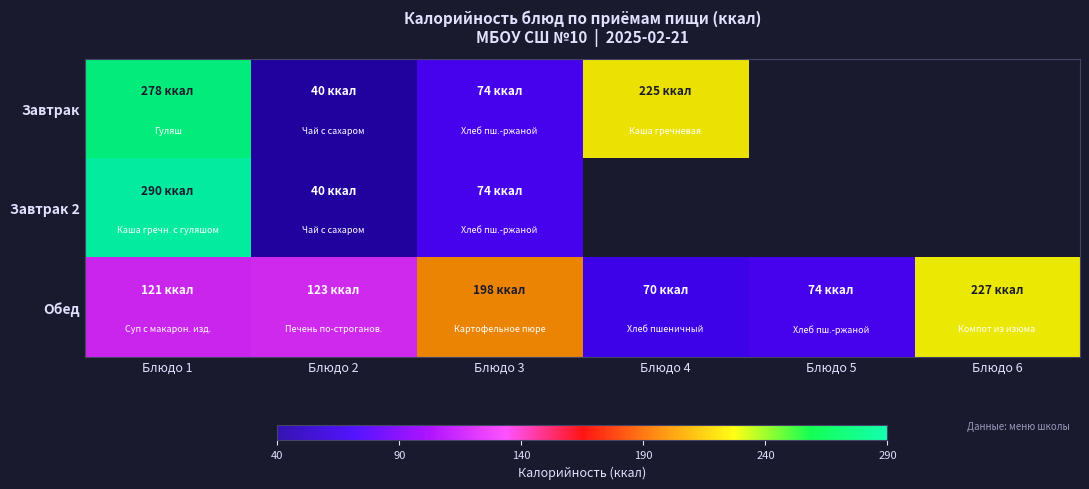

Where is Завтрак nearest to the value 159?

Блюдо 4